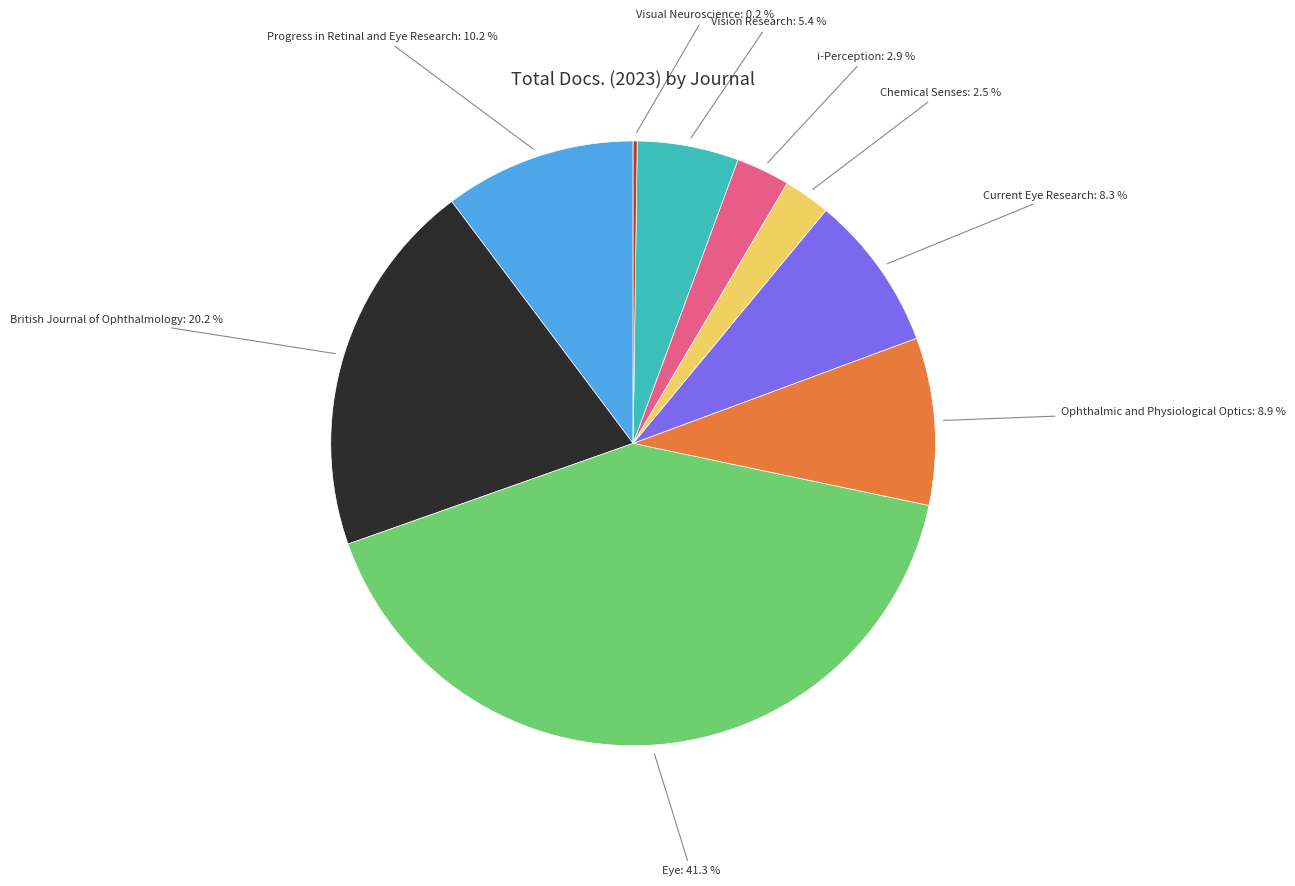

Does any single category account for the majority?

No